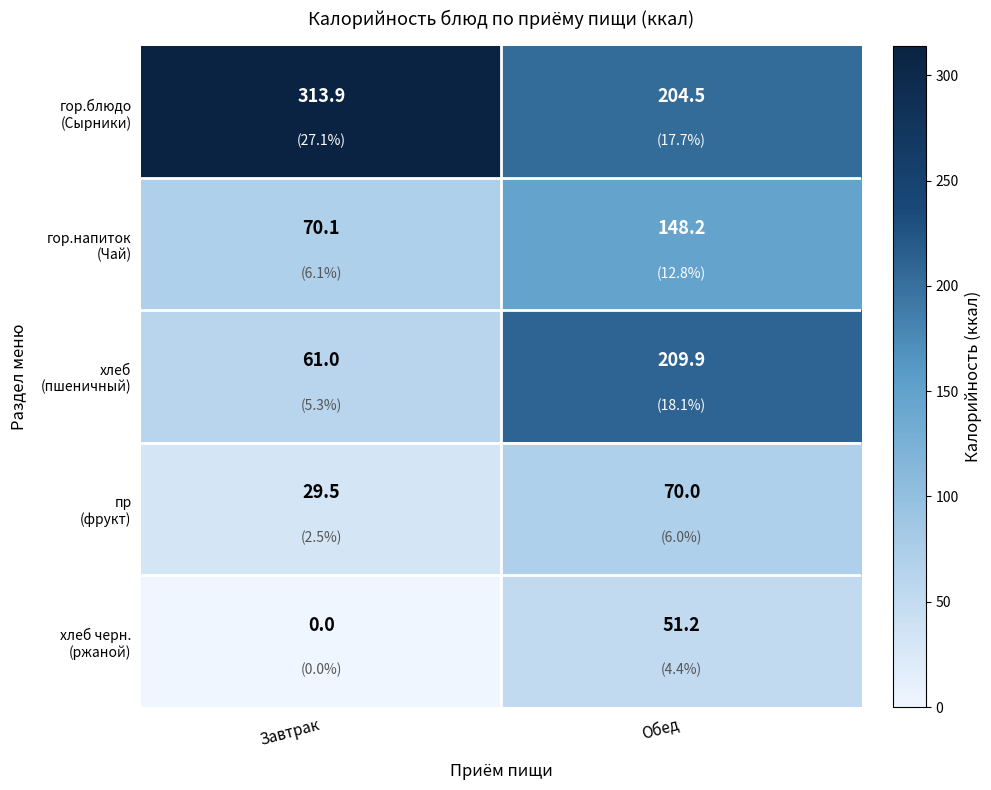

What is the difference between the highest and lowest values at Обед?

158.7